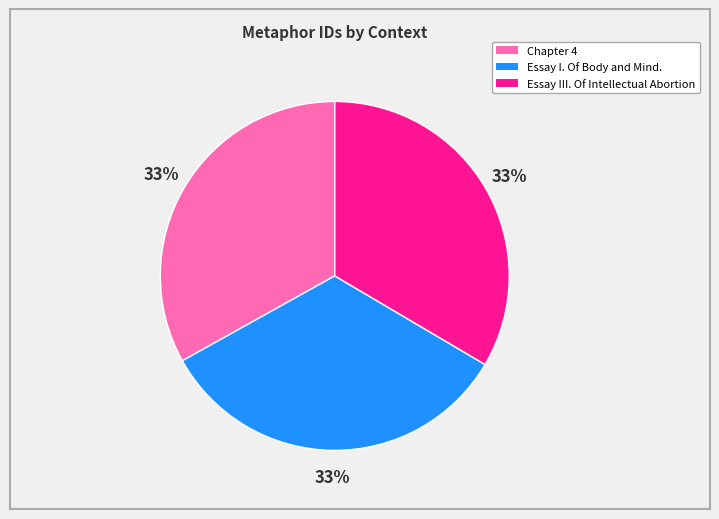

Approximately how many times larger is the value at Essay I. Of Body and Mind. compared to Chapter 4?

1.0